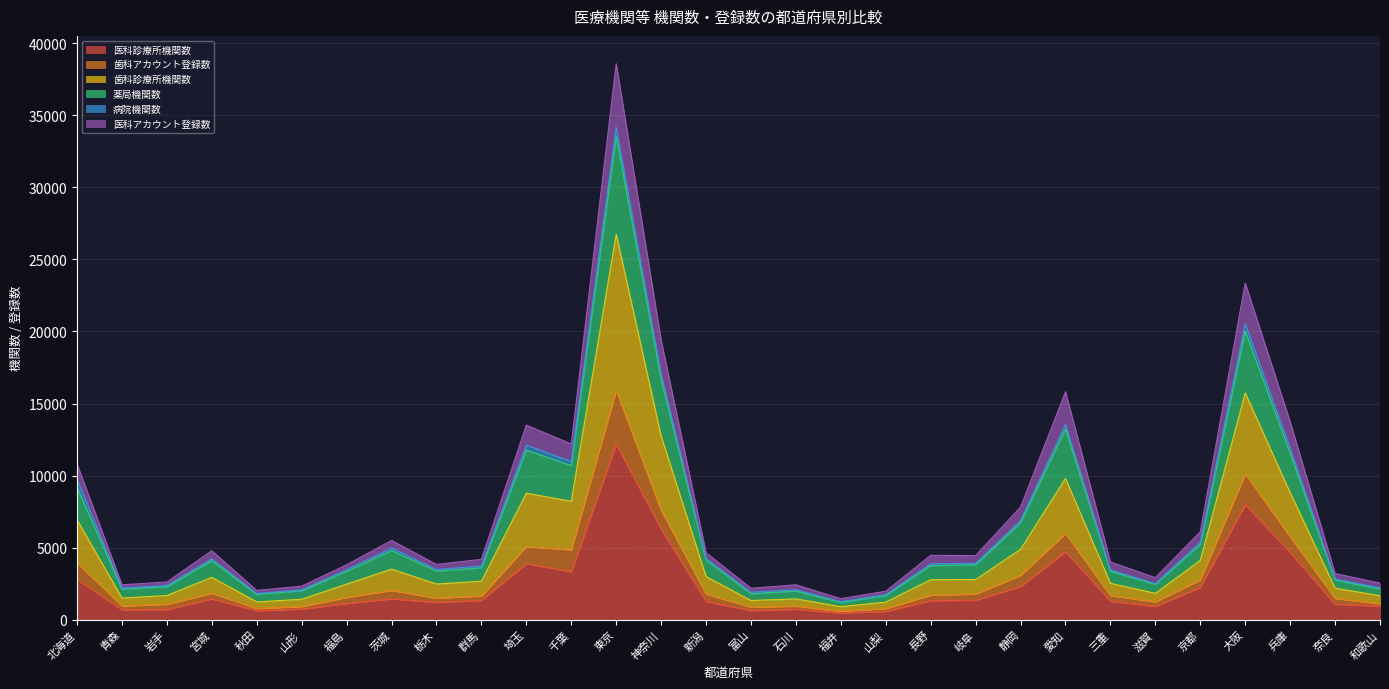

What position from the left is 秋田?

5